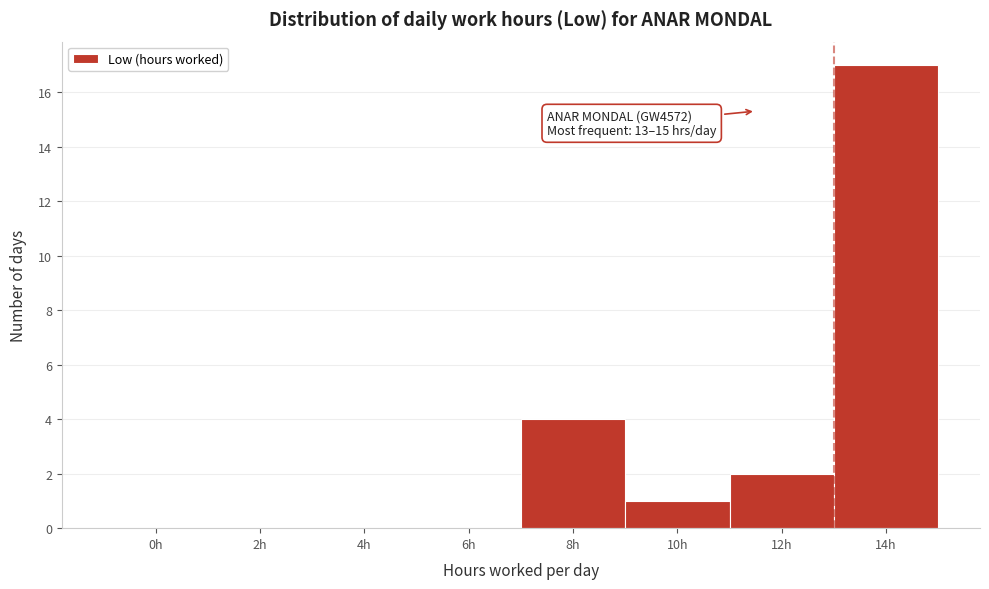

Reading left to right, transcribe all the data shown in this chart.

0h=0	2h=0	4h=0	6h=0	8h=4	10h=1	12h=2	14h=17